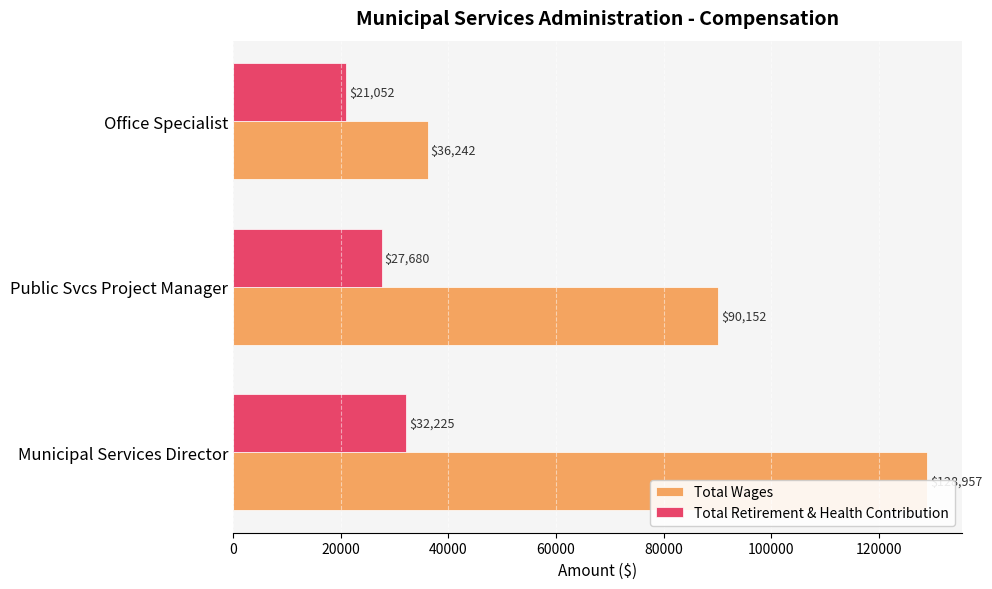

Read the Total Retirement & Health Contribution value at Municipal Services Director, to the nearest 50.

32200